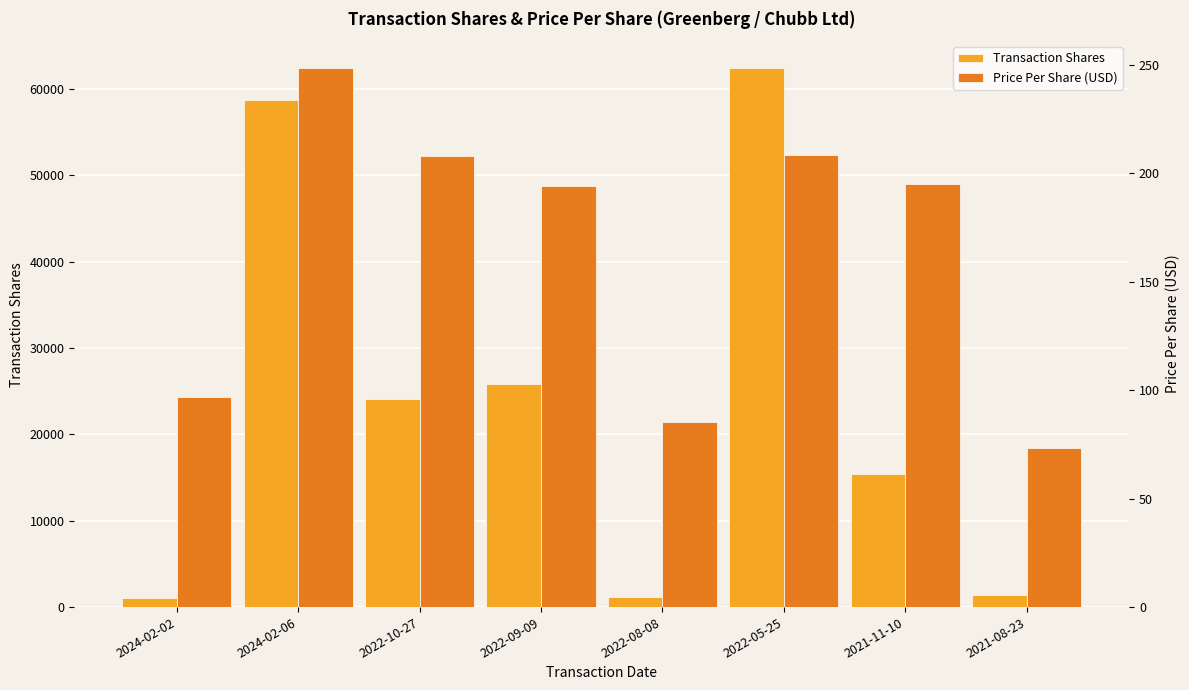

How many bars are there in total?

16